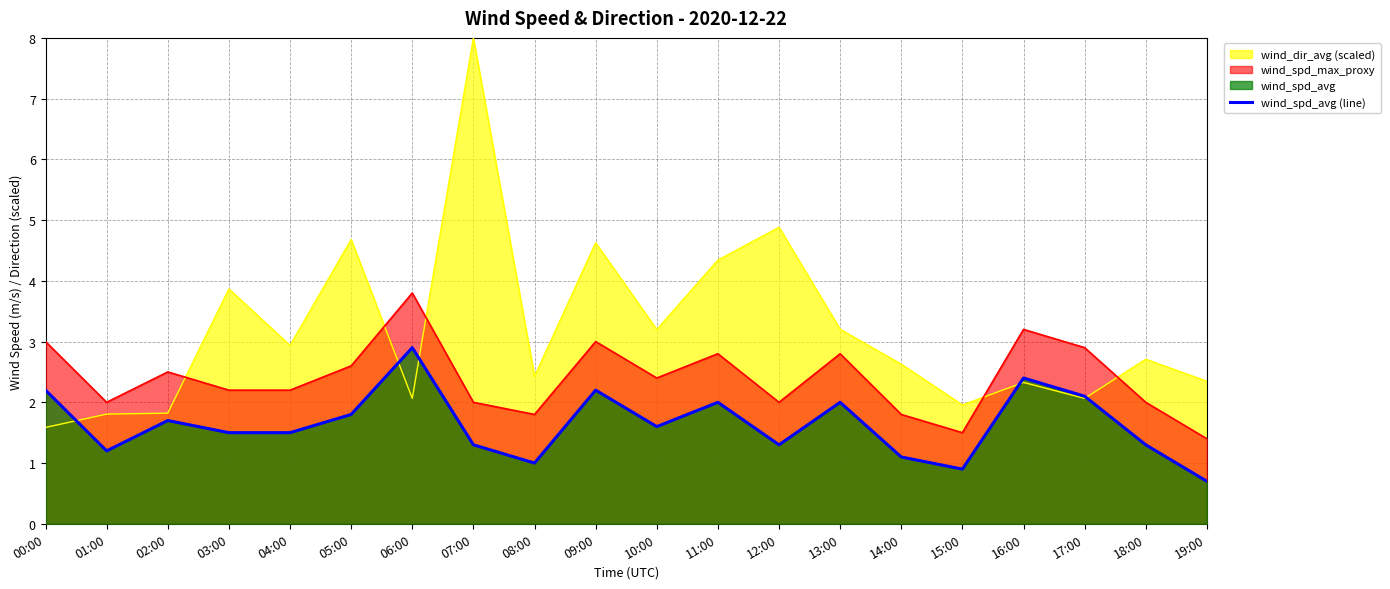

How many points are higher than both their immediate neighbors (excluding endpoints)?

6